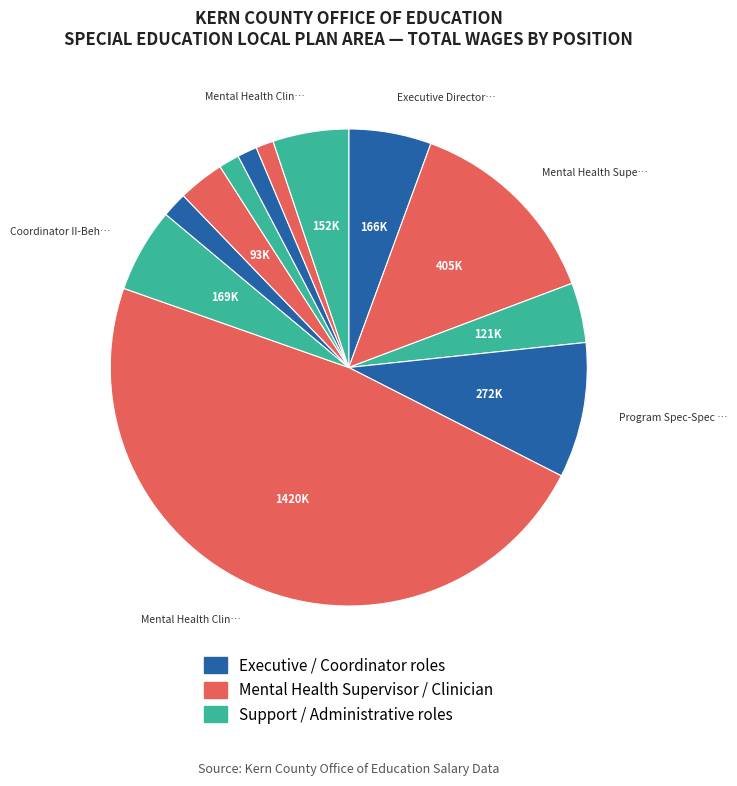

How many slices are in this pie chart?

12